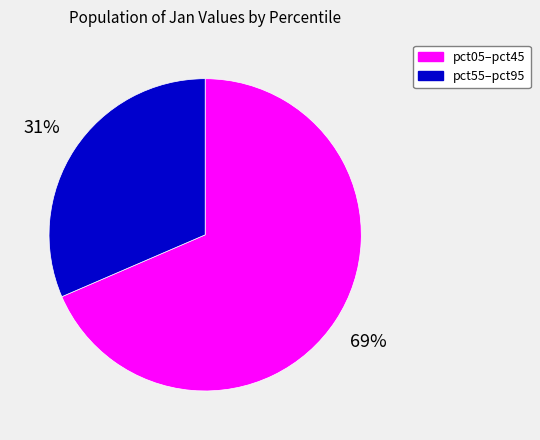

Rank the categories by value from highest to lowest.

pct05–pct45, pct55–pct95